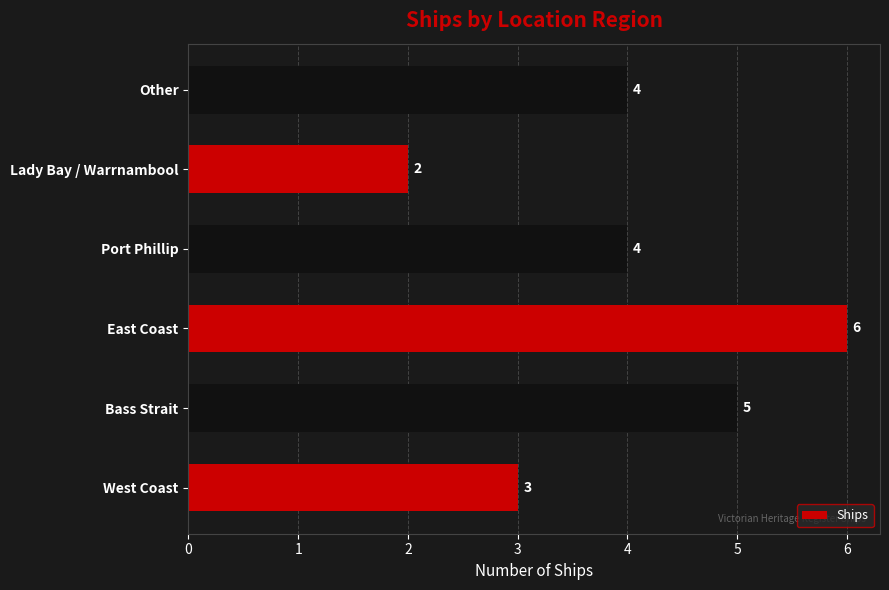

The value at East Coast is 6. True or false?

True